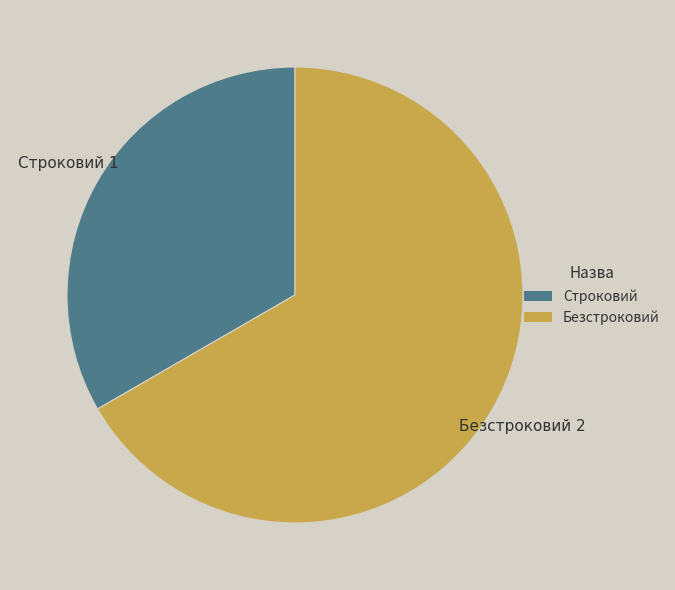

Does any single category account for the majority?

Yes